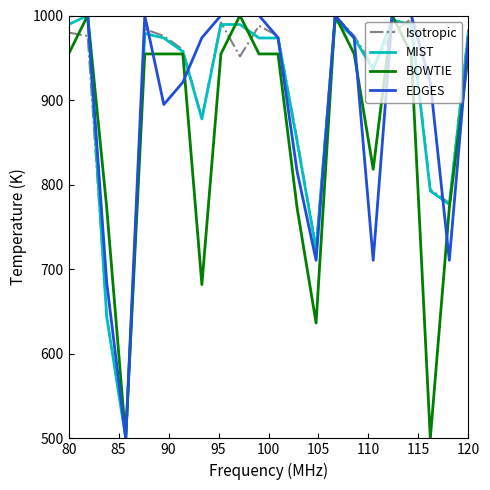

What is the minimum value shown in the chart?

500.0